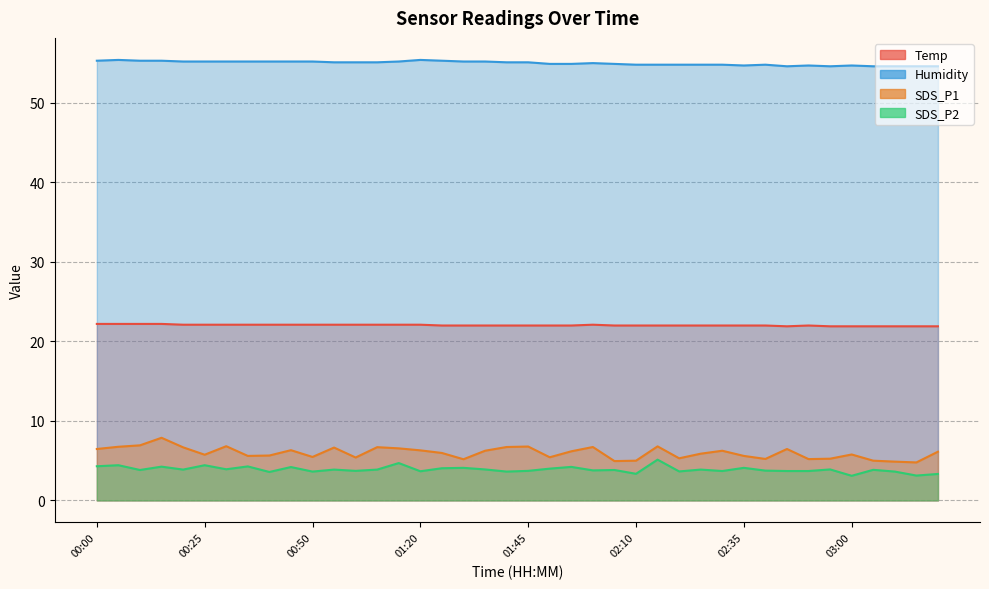

Which label corresponds to the smallest value in the chart?

03:00